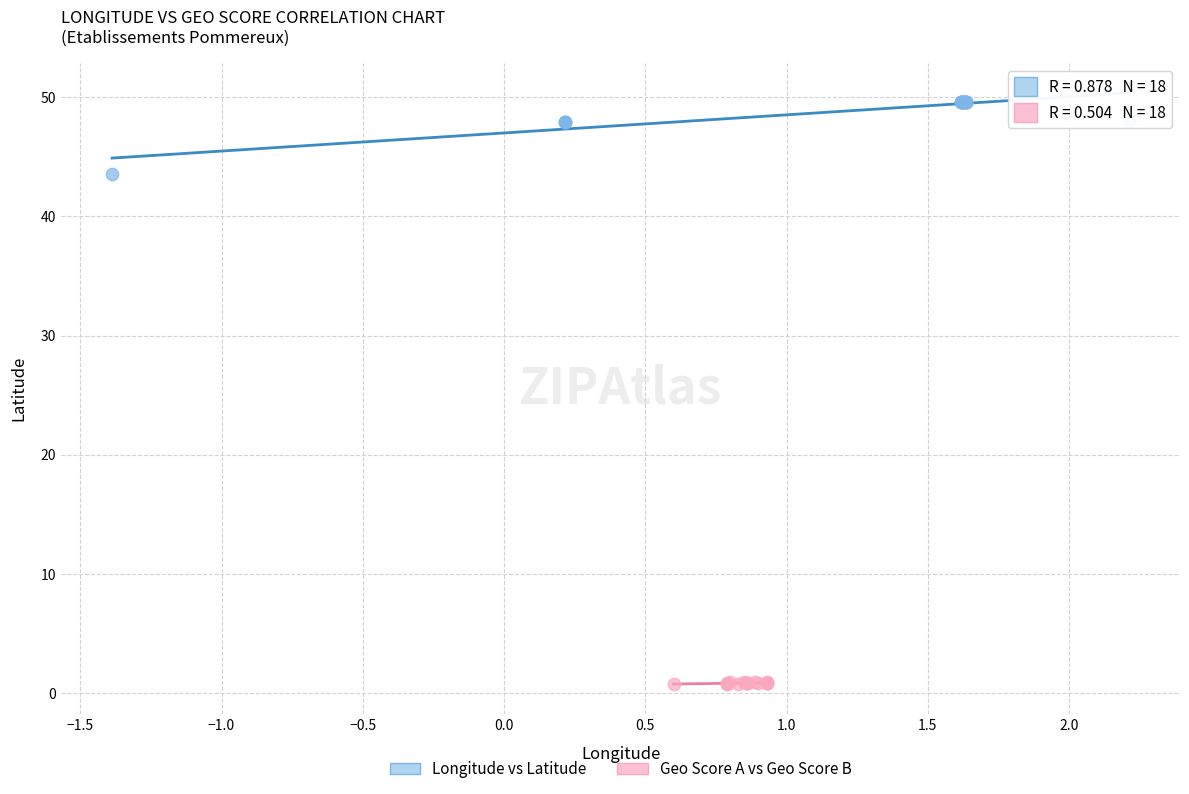

Which series reaches the minimum Y coordinate?

Geo Score A vs Geo Score B